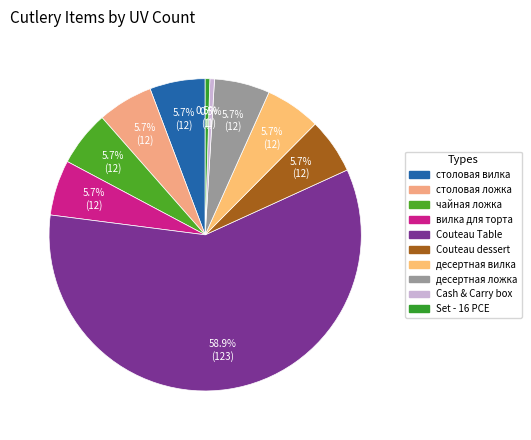

What percentage is the вилка для торта slice, to the nearest percent?

6%